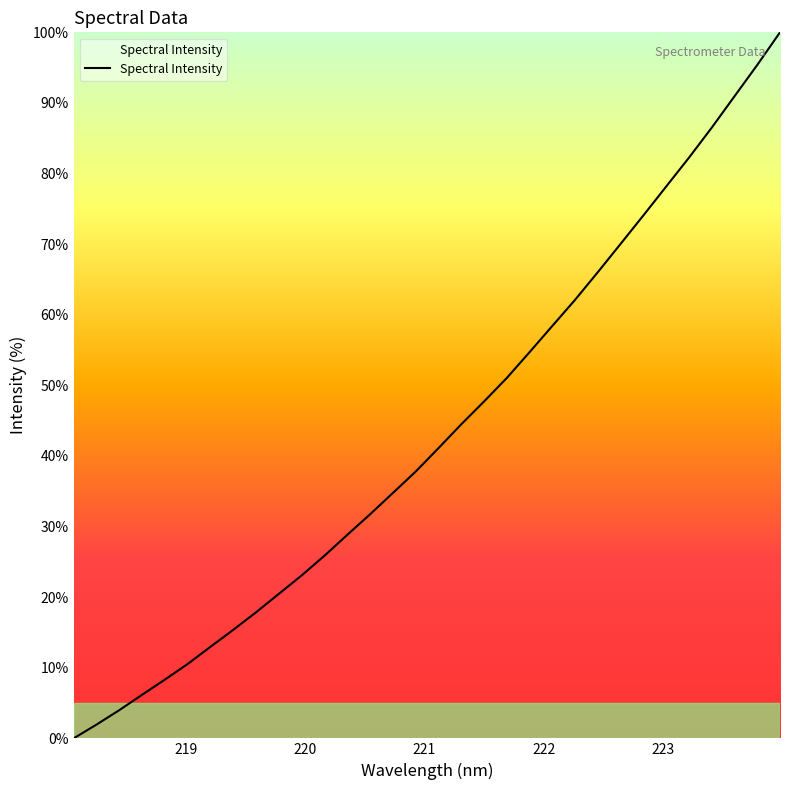

What is the sum of all values?

1382.7